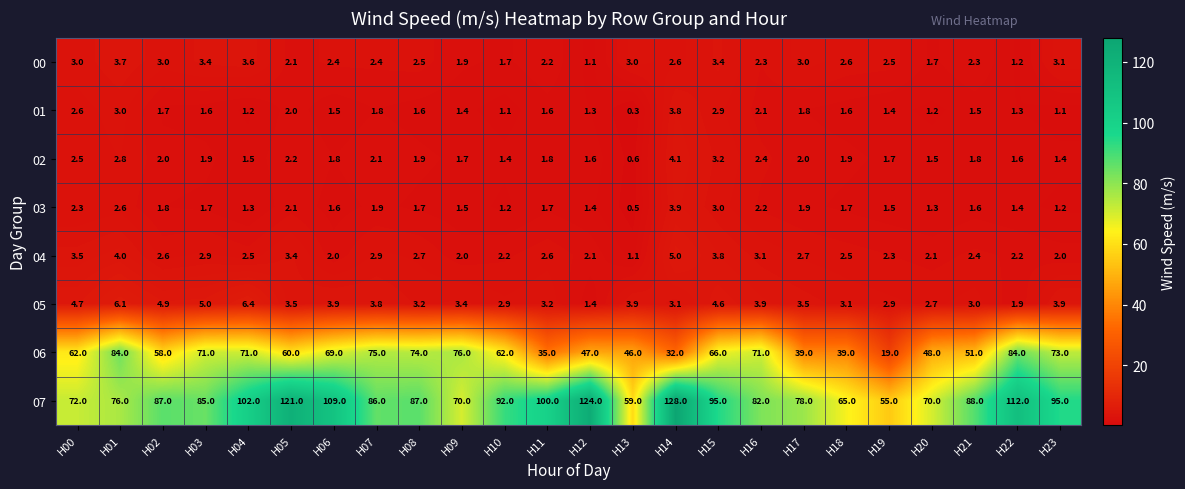

True or false: 03 has a value of 1.3 at H07.

False